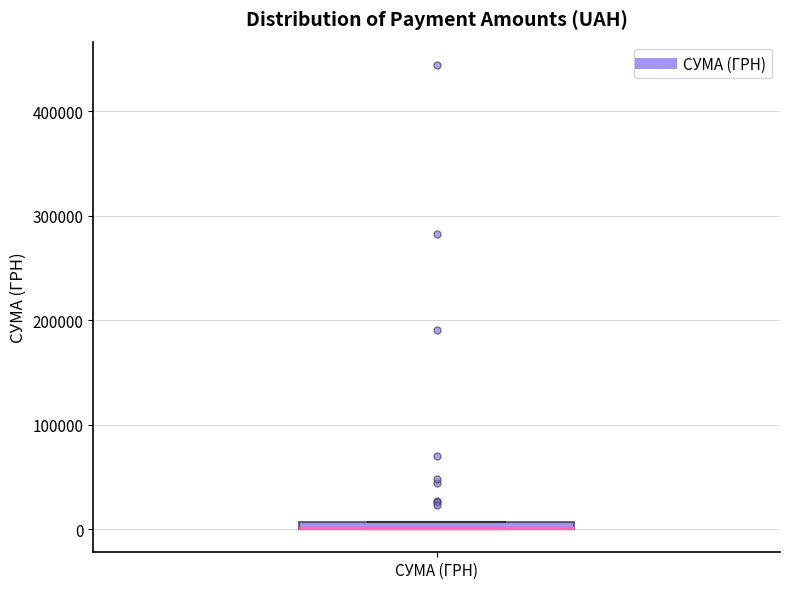

Where is the lower edge of the box for СУМА (ГРН) on the y-axis? The values are not printed on the chart, so give them approximately, as read against the axis.

0